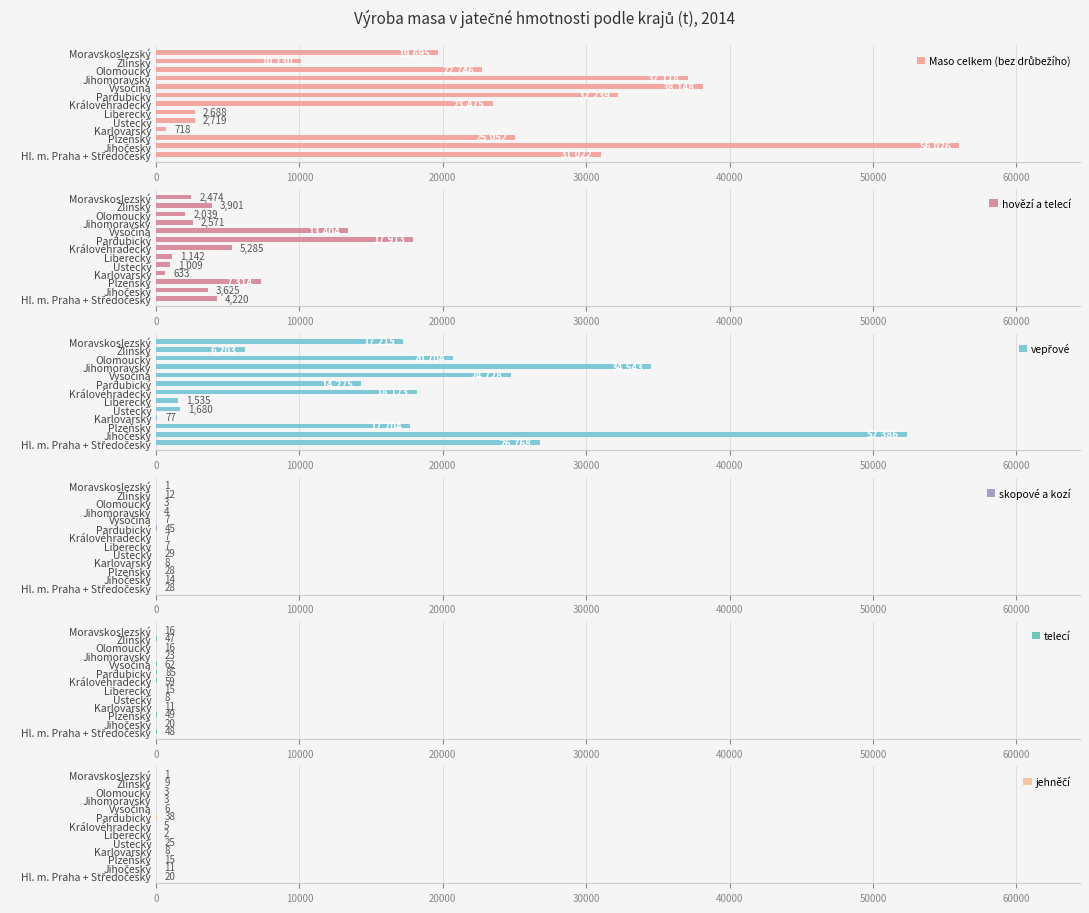

What is the minimum value for Maso celkem (bez drůbežího)?

718